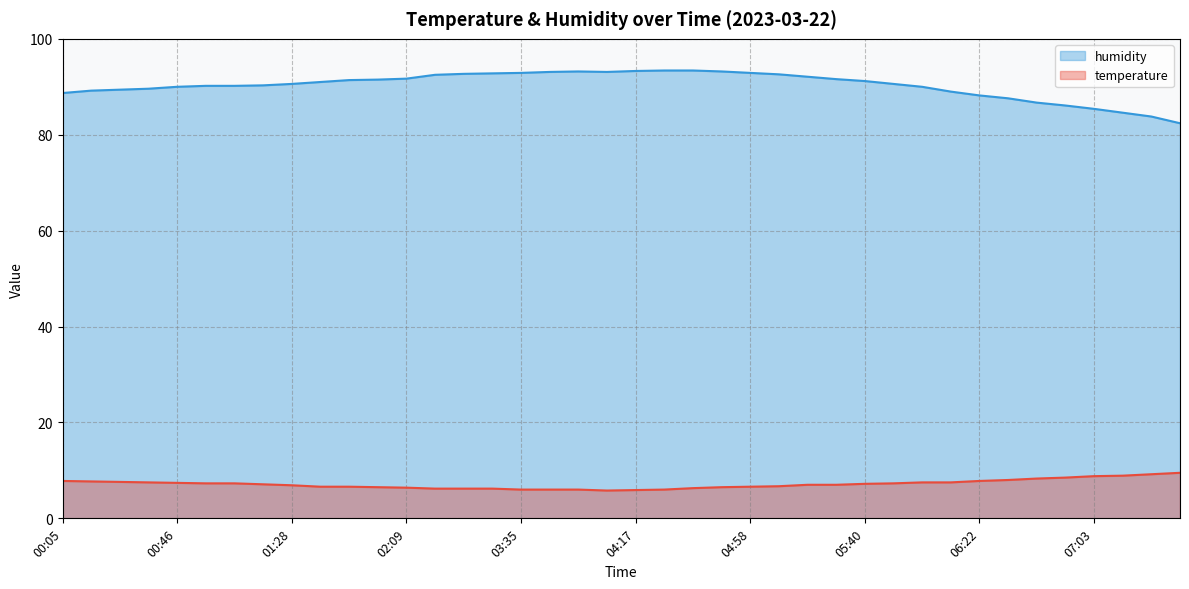

What is the value of the humidity point at the 10th from the left?

91.0